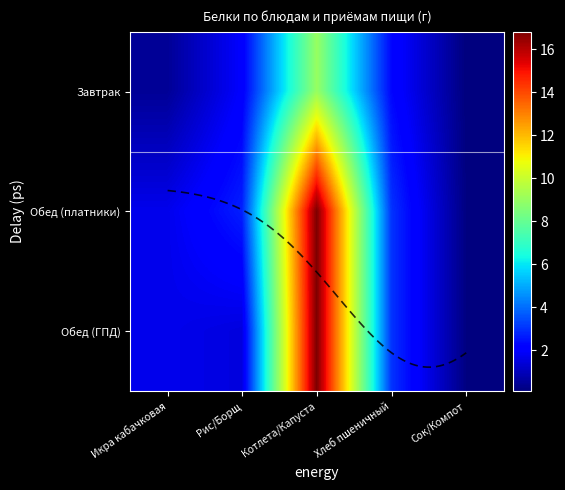

Which series changed the most between Котлета/Капуста and Сок/Компот?

Обед (платники)